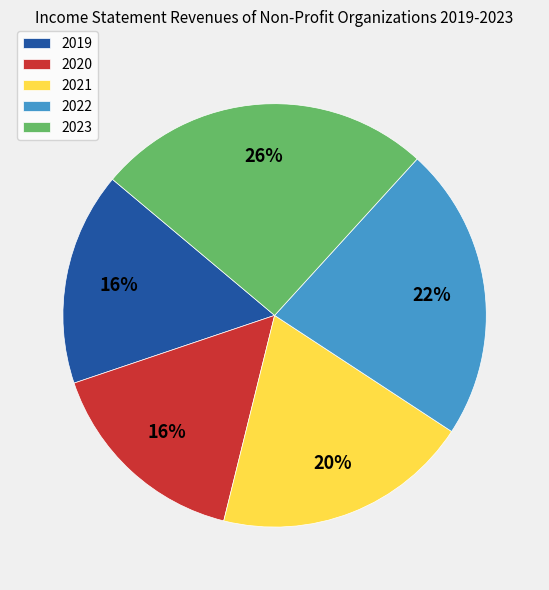

Which category has the biggest portion of the pie?

2023